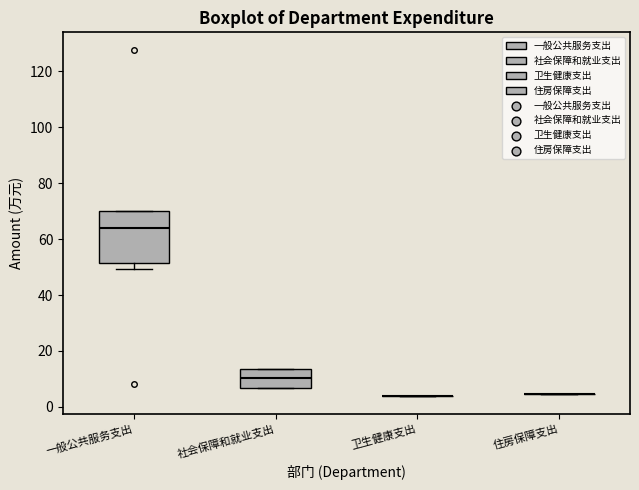

Where is the upper edge of the box for 社会保障和就业支出 on the y-axis? The values are not printed on the chart, so give them approximately, as read against the axis.

14